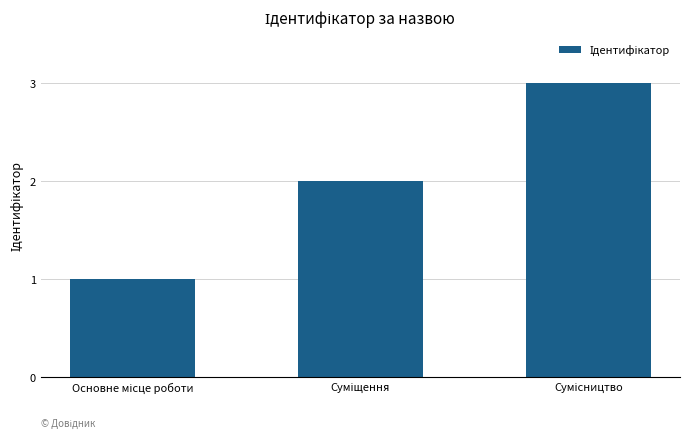

How many data points are less than 2?

1